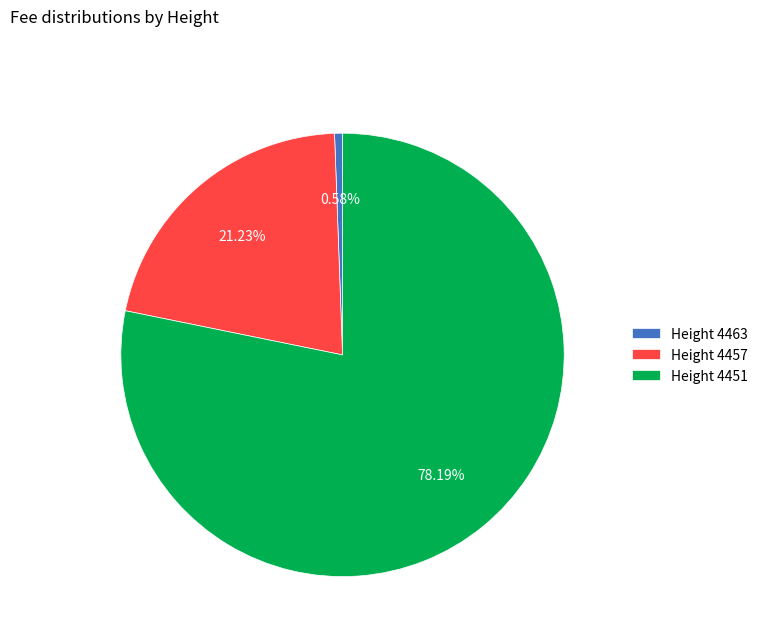

Rank the categories by value from highest to lowest.

Height 4451, Height 4457, Height 4463